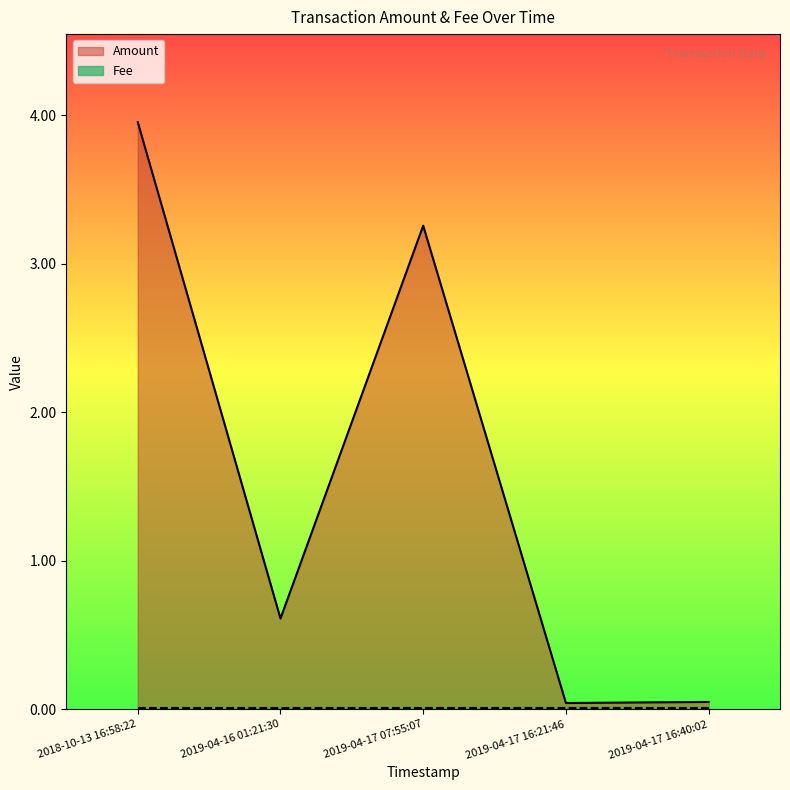

The chart shows a value of 0.0 at 2019-04-17 16:21:46. True or false?

False